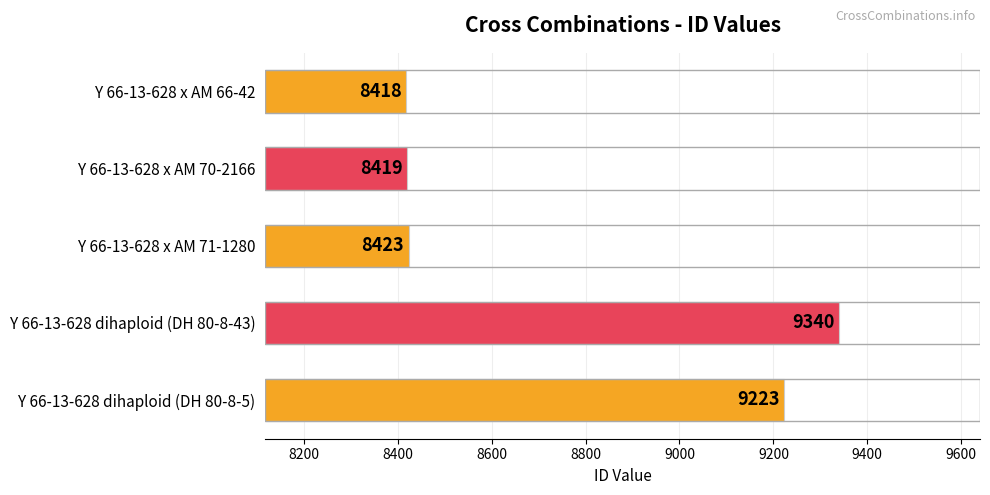

How many values are below 8423?

2